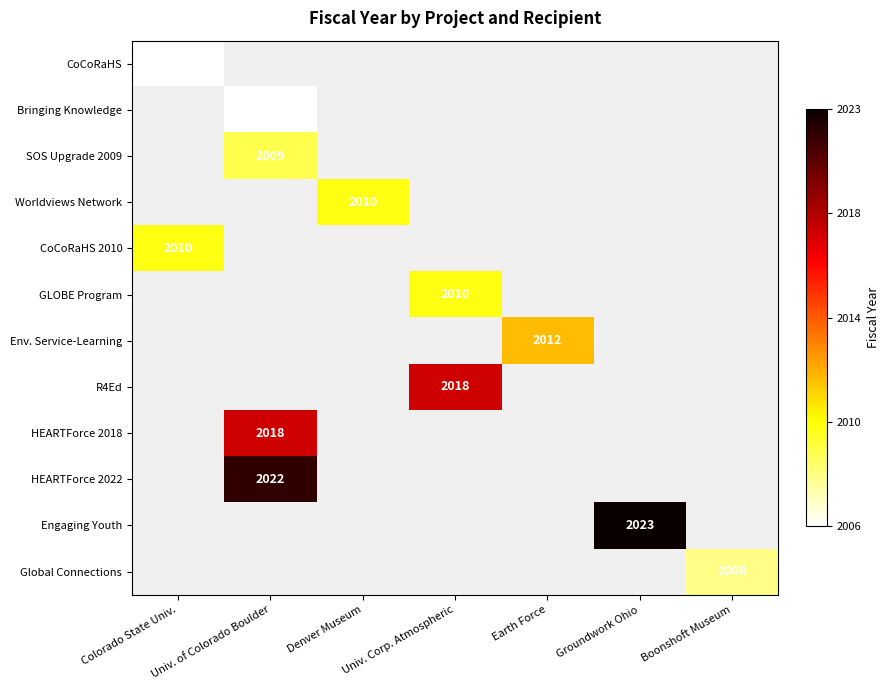

Is it true that Bringing Knowledge equals 1125 at Univ. of Colorado Boulder?

False